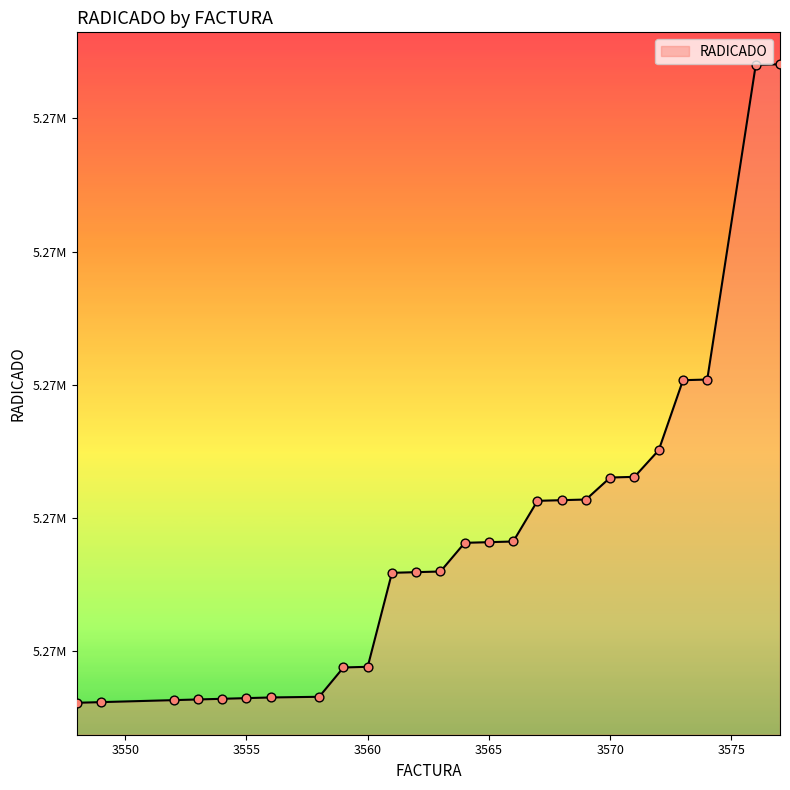

Does the chart have visible grid lines?

No